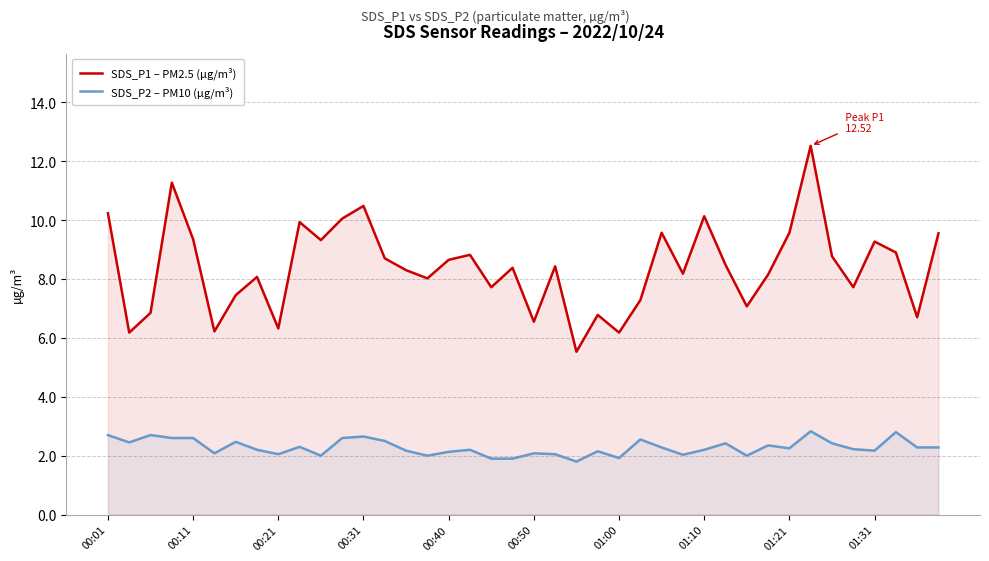

List the series in order of their peak value, highest first.

SDS_P1 – PM2.5 (µg/m³), SDS_P2 – PM10 (µg/m³)